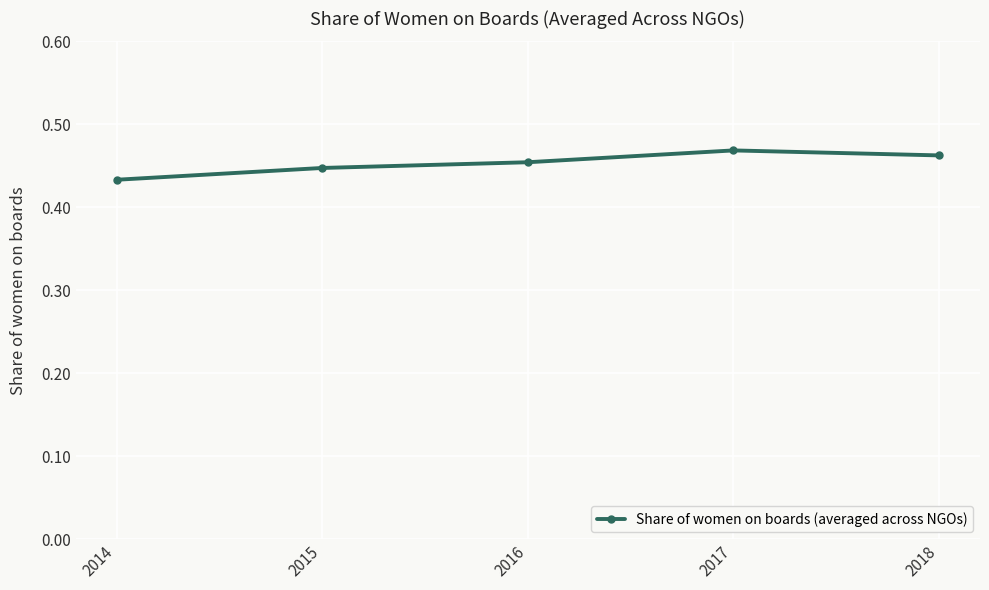

Where is the data nearest to the value 0?

2014